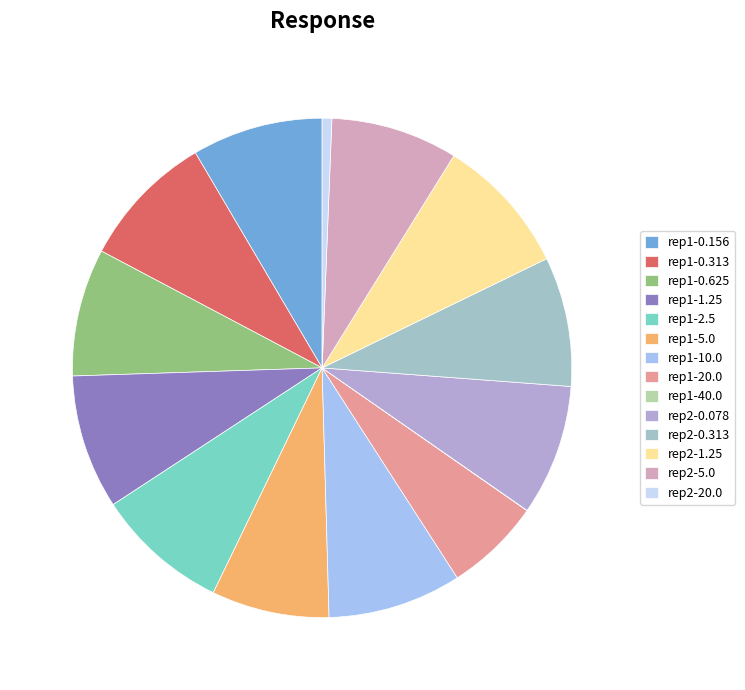

How many segments does this pie chart have?

14